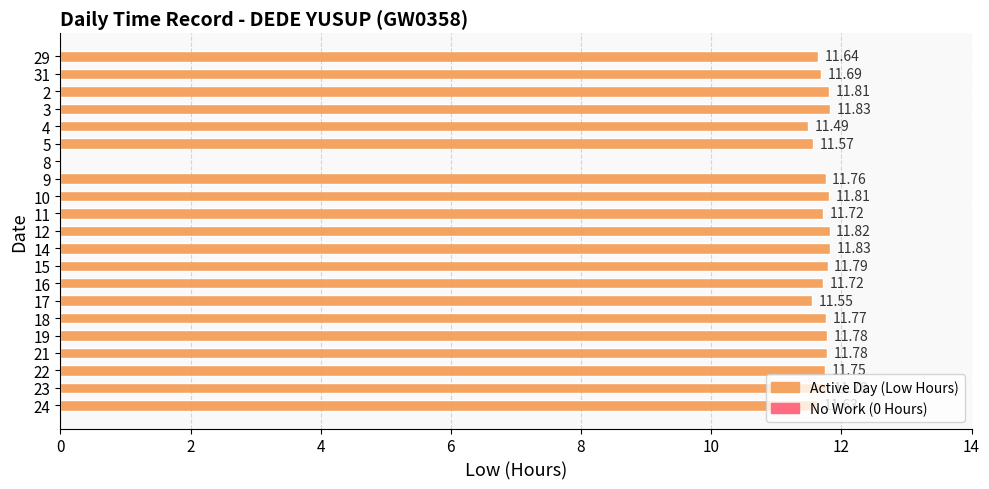

Which has a higher value, 18 or 12?

12